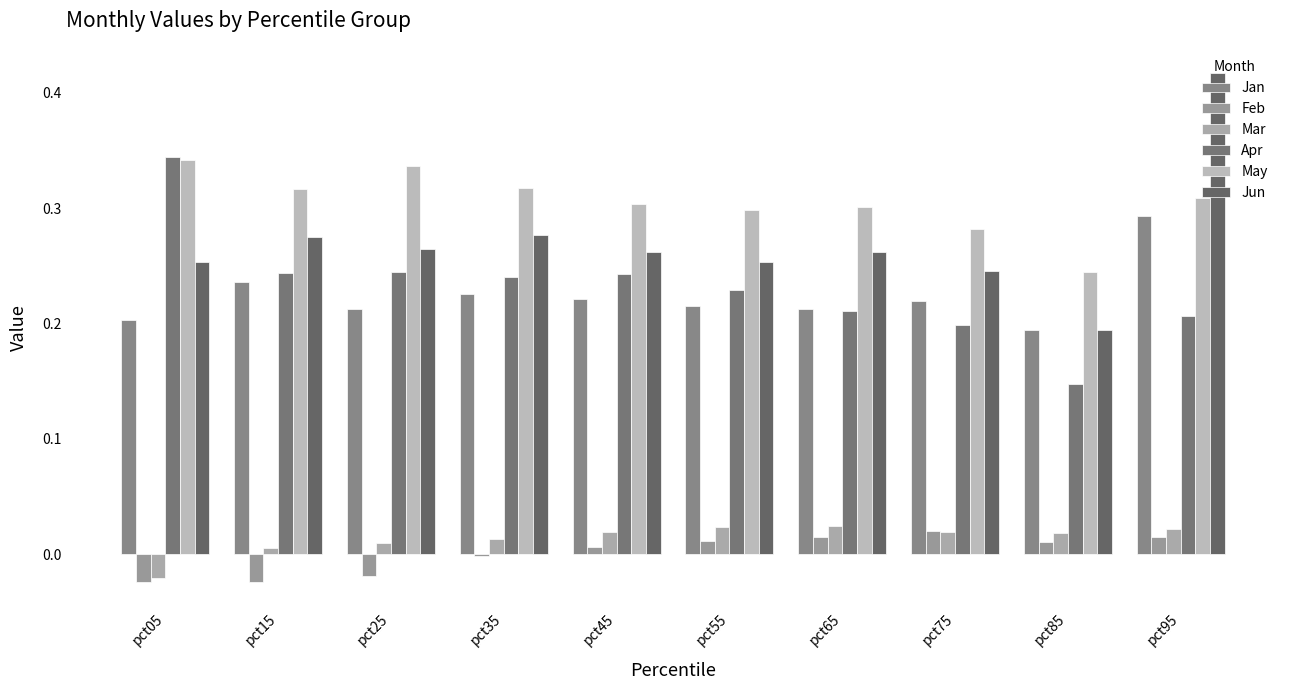

What is the maximum value shown in the chart?

0.4